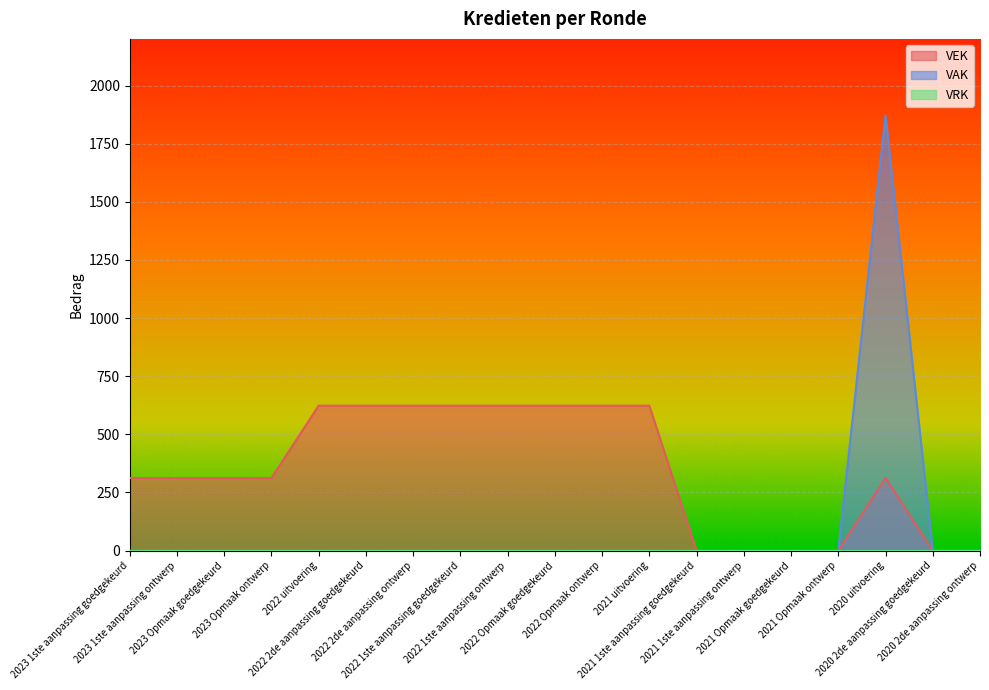

What is the label of the 17th point from the right?

2023 Opmaak goedgekeurd